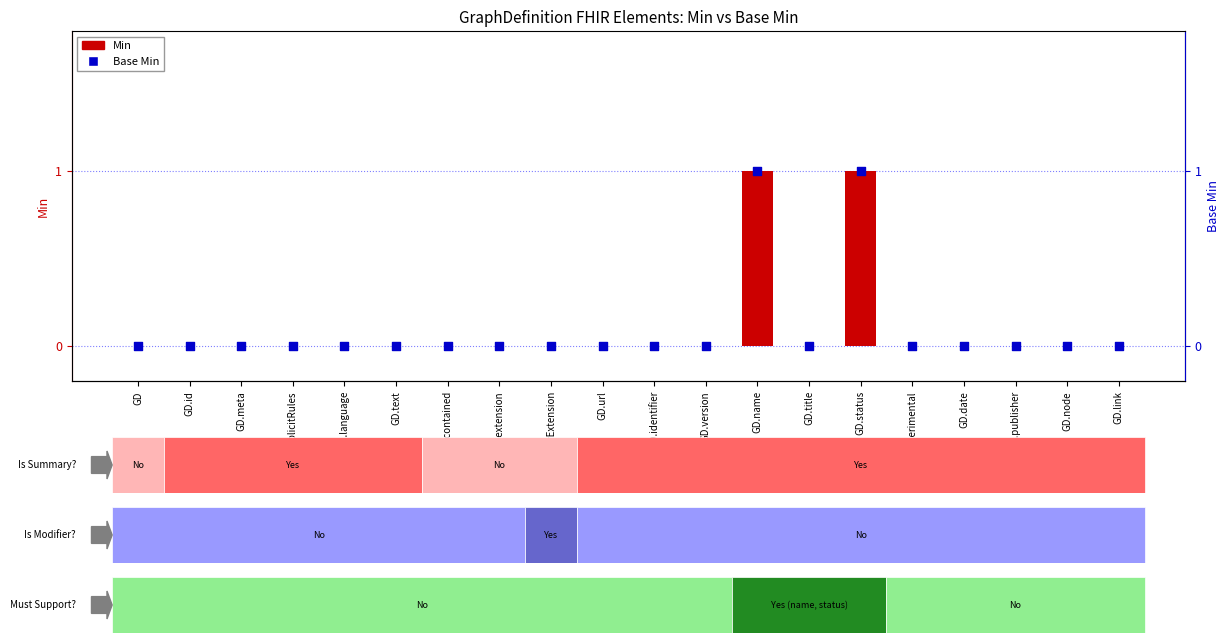

Which series reaches the maximum Y coordinate?

Min